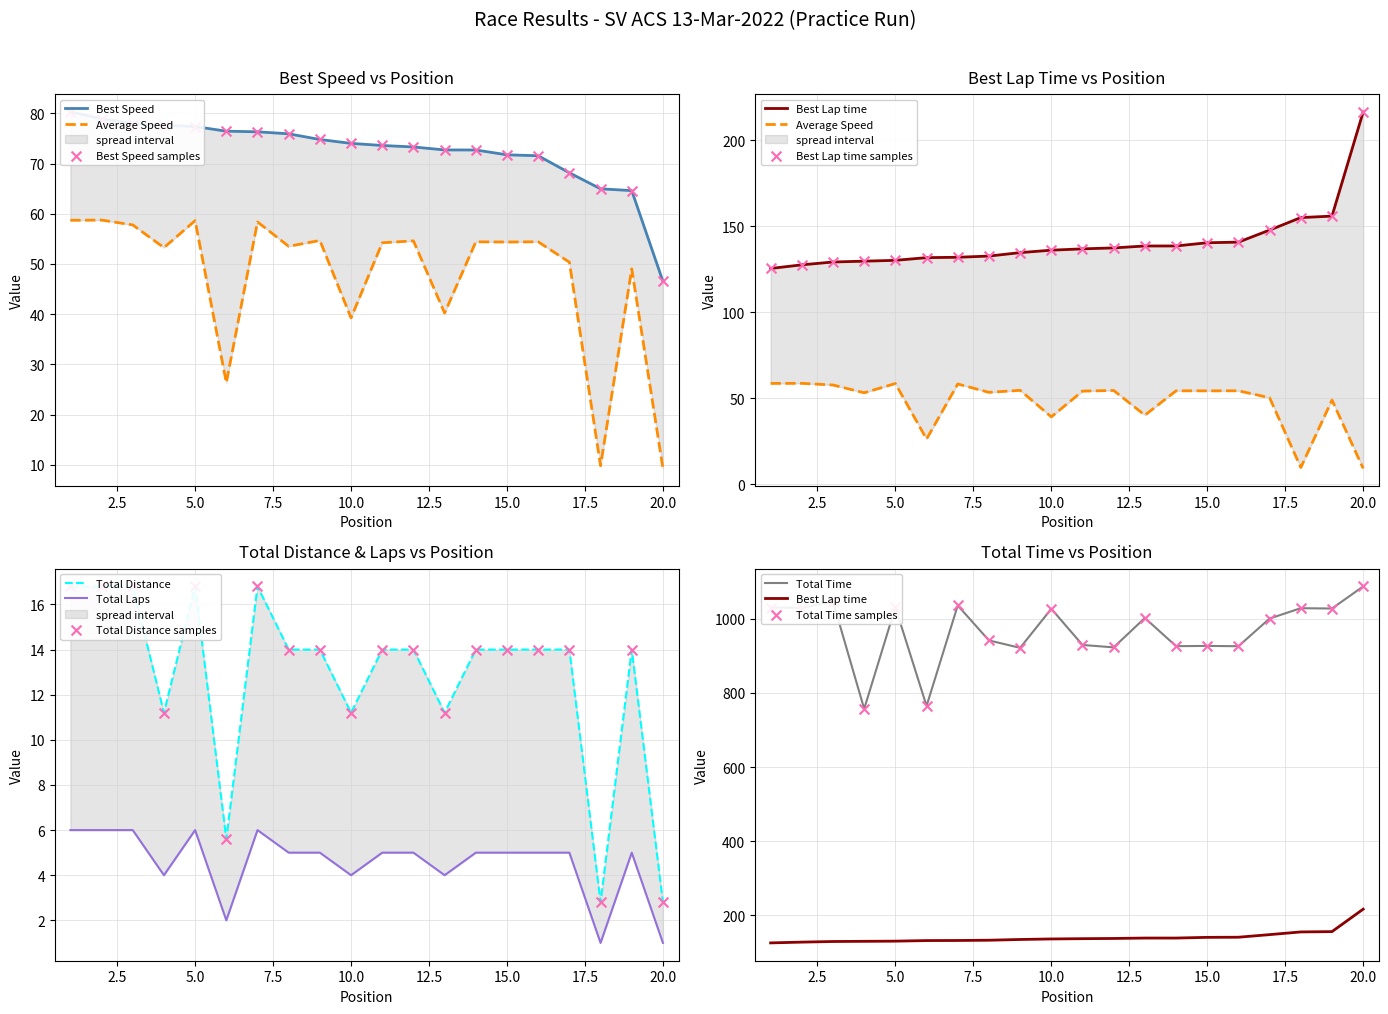

Is the value of Total Distance at 5 greater than the value of Total Laps at 11?

No